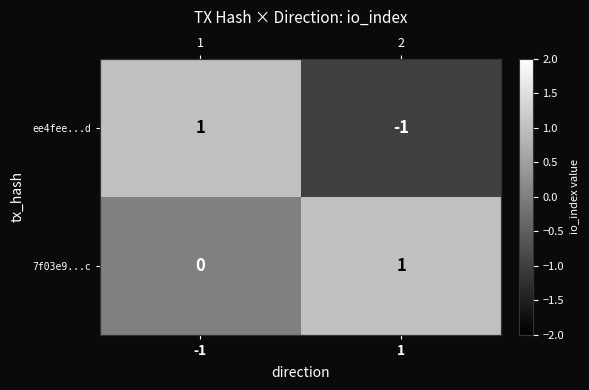

What is the sum of the 7f03e9...c values at -1 and 1?

1